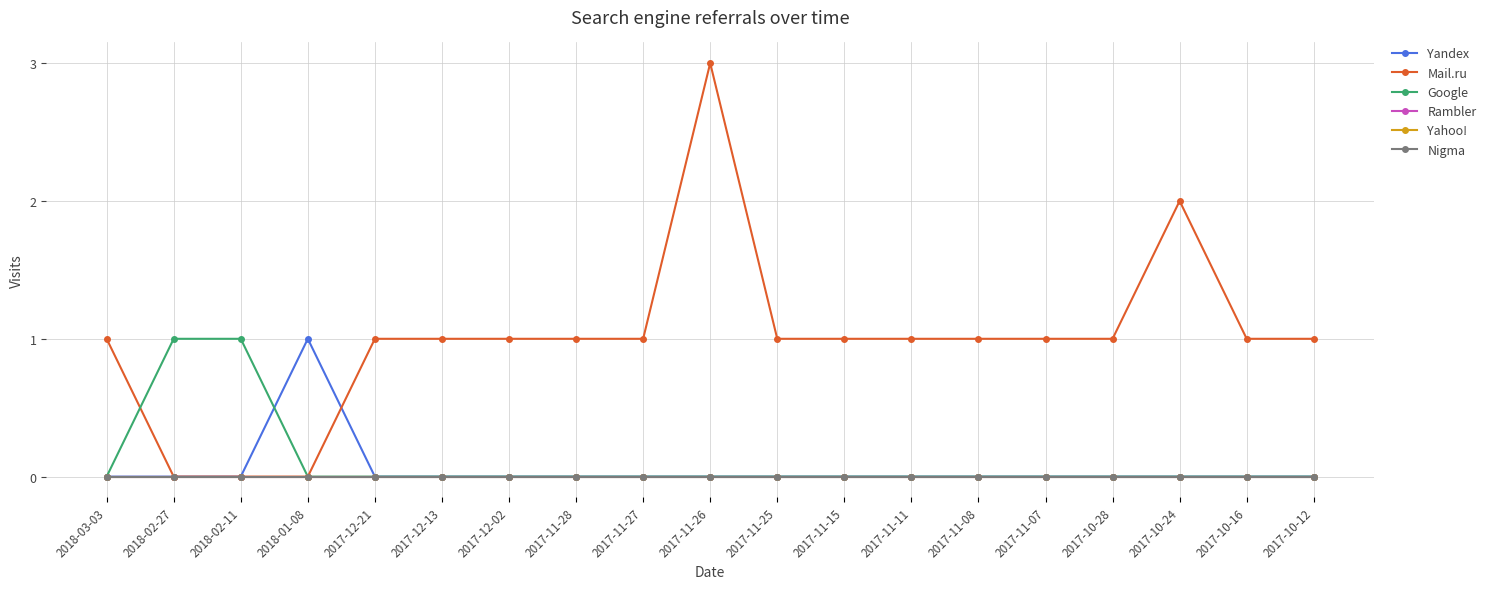

Does the chart display data point markers on the line(s)?

Yes